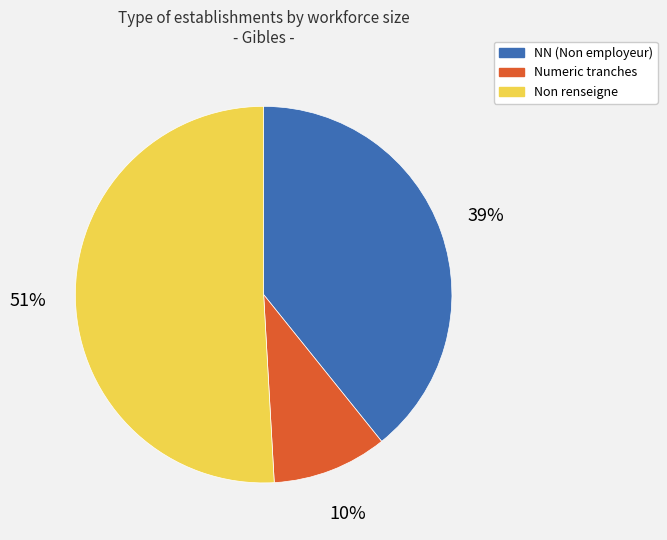

To the nearest percent, what is the average slice percentage?

33%